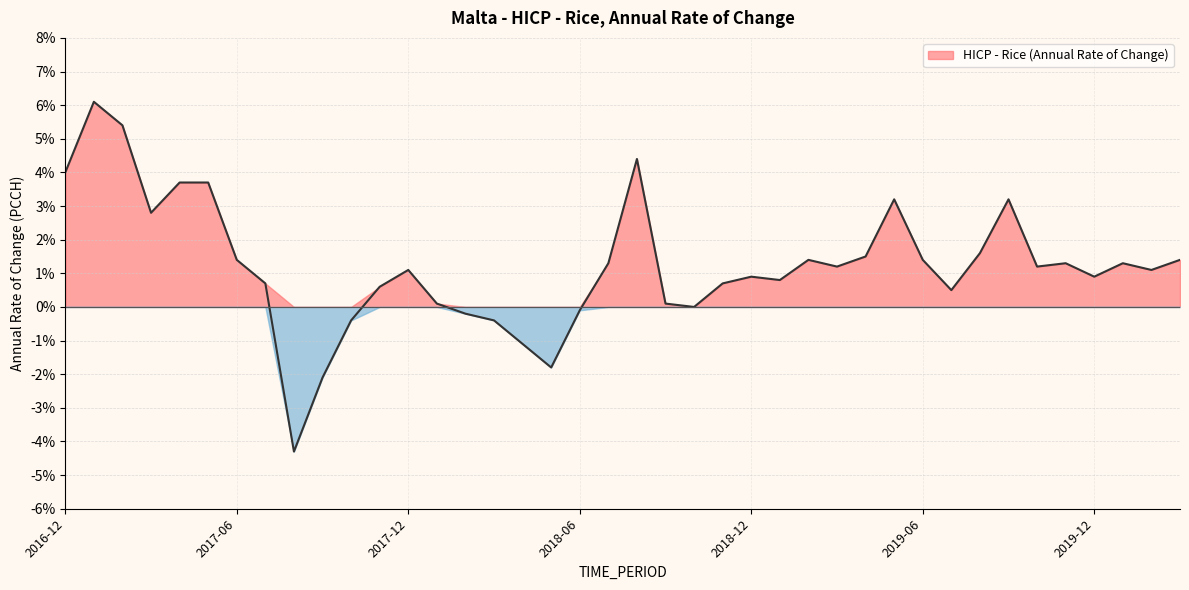

What is the minimum value shown in the chart?

-4.3